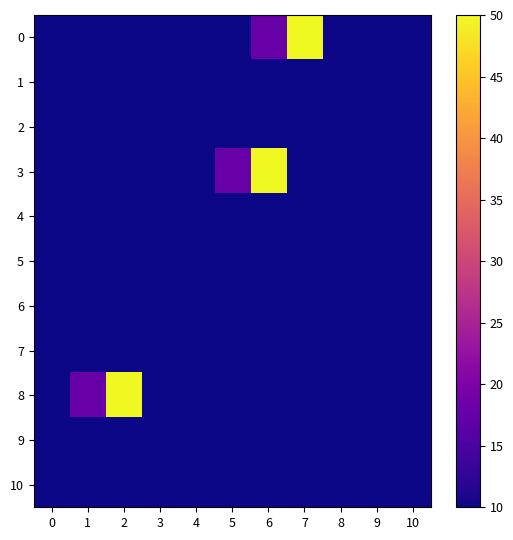

At 5, list the series in order from smallest to largest.

1, 6, 10, 5, 9, 2, 8, 0, 7, 4, 3